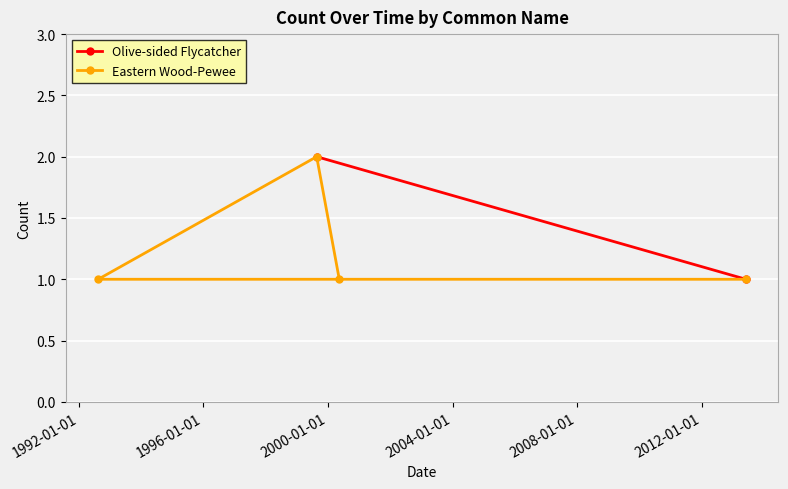

Which has a higher value, 1996-01-01 or 1992-01-01?

1996-01-01